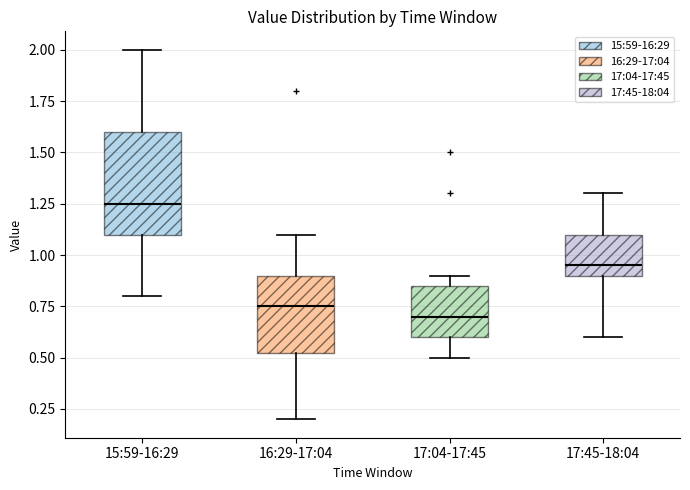

Reading left to right, read every box against the y-axis: the position of its median line, the range the box covers, and the ends of its whiskers. The values are not printed on the chart, so give them approximately, as read against the axis.

15:59-16:29: median 1.25, box 1.10 to 1.60, whiskers 0.80 to 2.00
16:29-17:04: median 0.75, box 0.55 to 0.90, whiskers 0.20 to 1.10
17:04-17:45: median 0.70, box 0.60 to 0.85, whiskers 0.50 to 0.90
17:45-18:04: median 0.95, box 0.90 to 1.10, whiskers 0.60 to 1.30